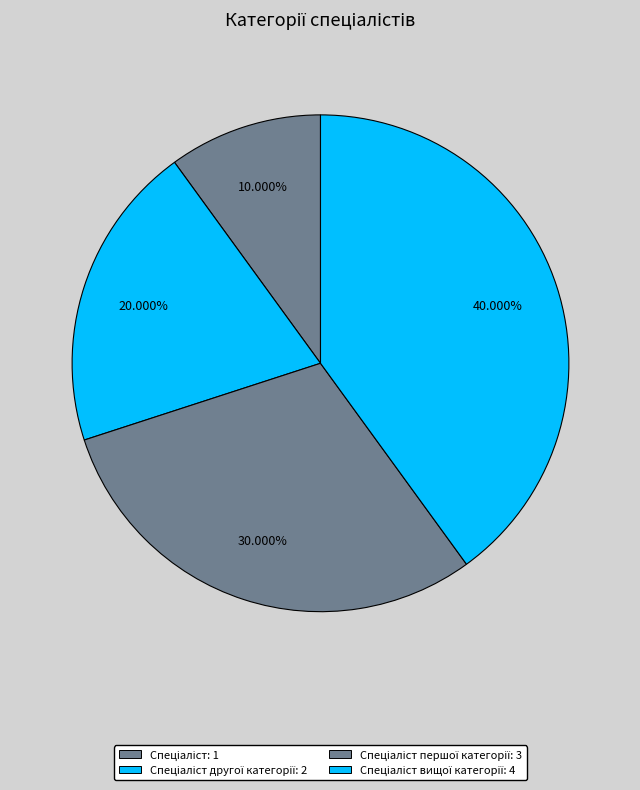

How many slices are in this pie chart?

4